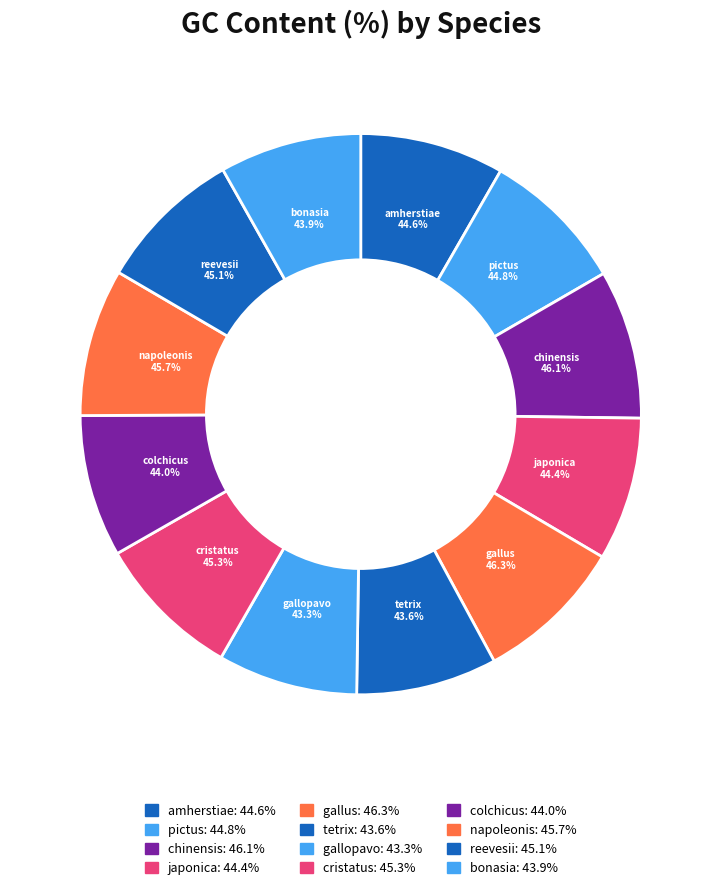

What is the smallest slice in the pie chart?

Meleagris gallopavo